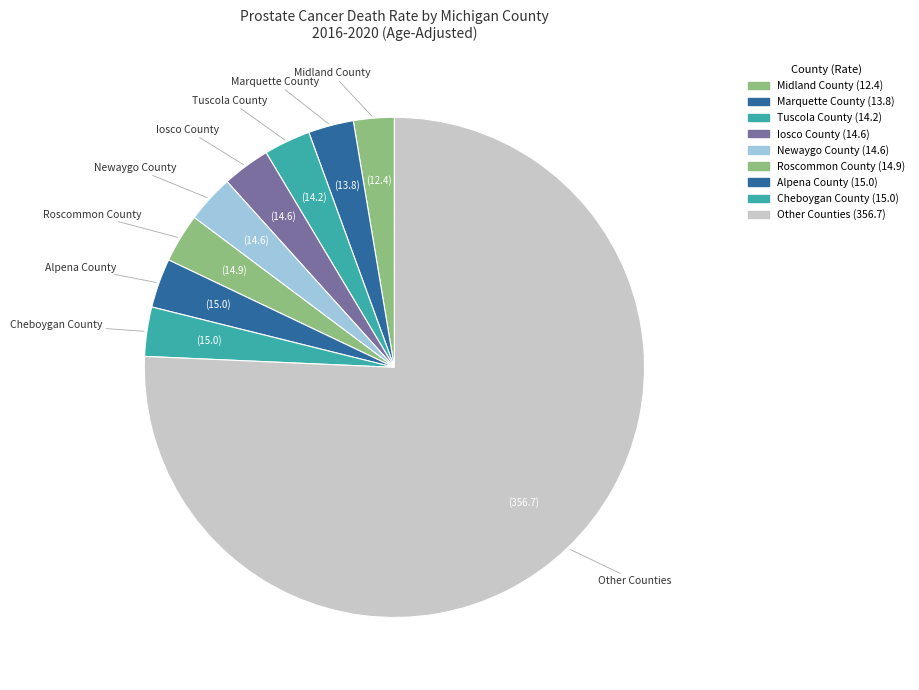

The Midland County slice represents 3% of the pie. True or false?

True